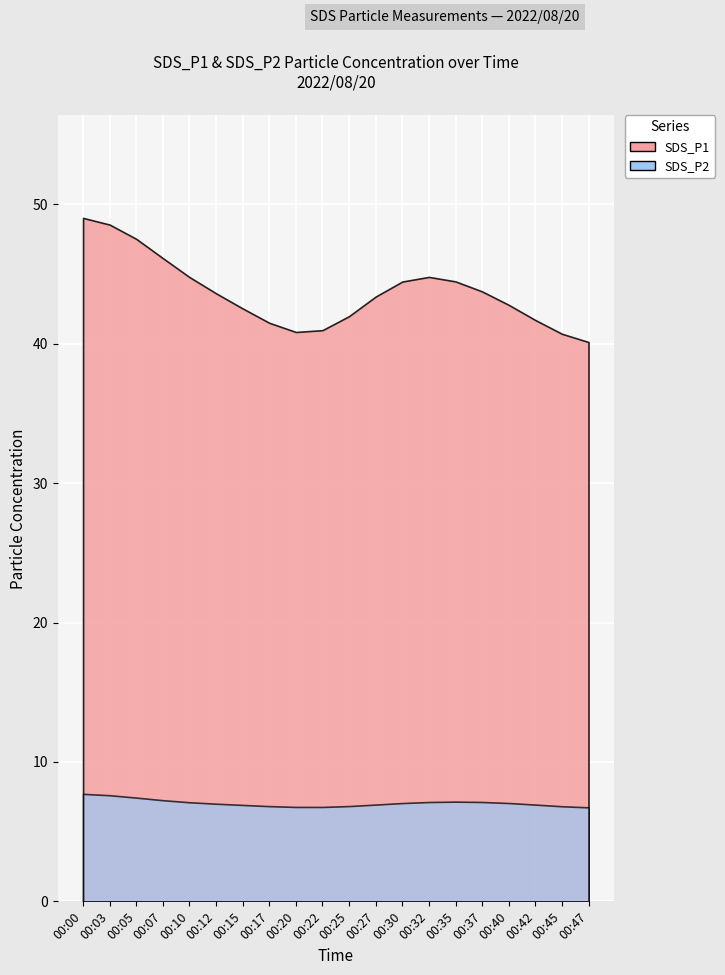

True or false: SDS_P1 and SDS_P2 cross at least once.

False